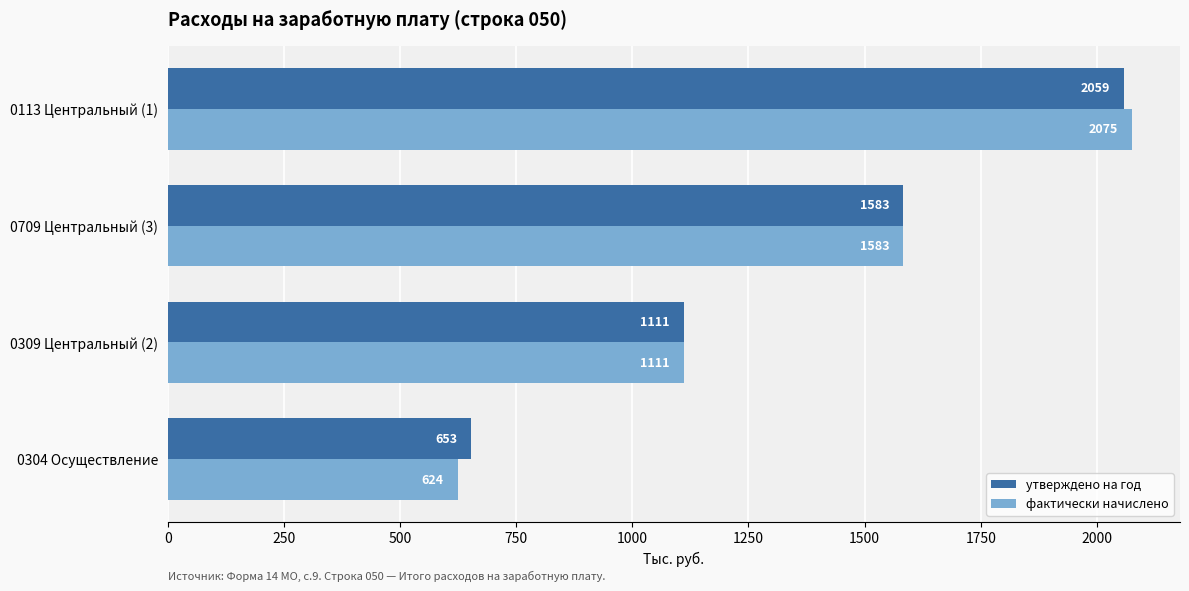

Rank the series by their average value, from highest to lowest.

утверждено на год, фактически начислено